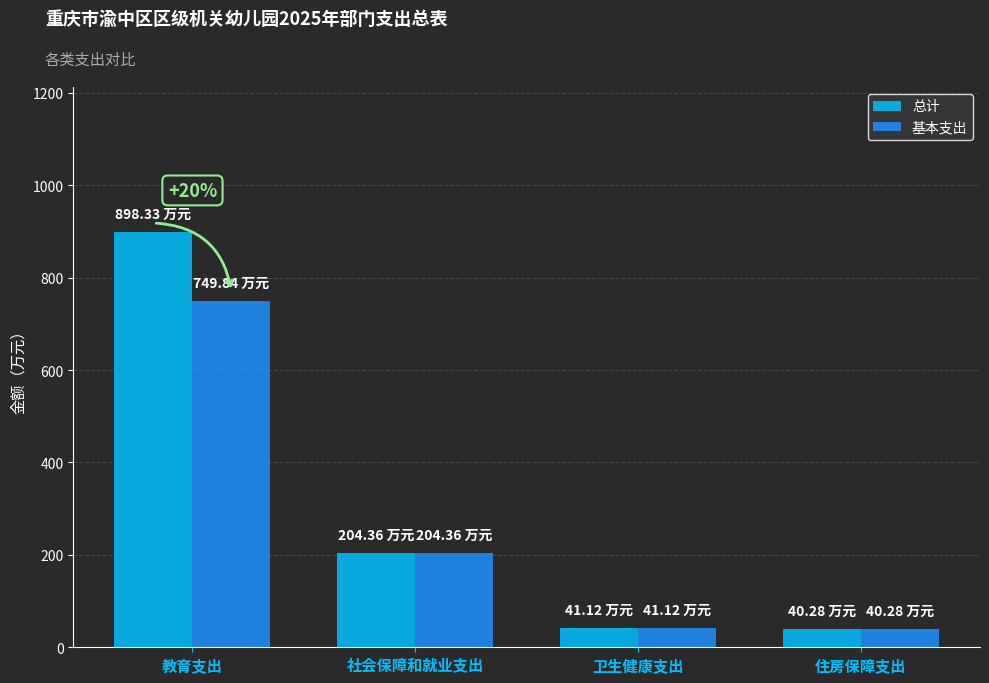

At which label is 总计 closest to 469?

社会保障和就业支出